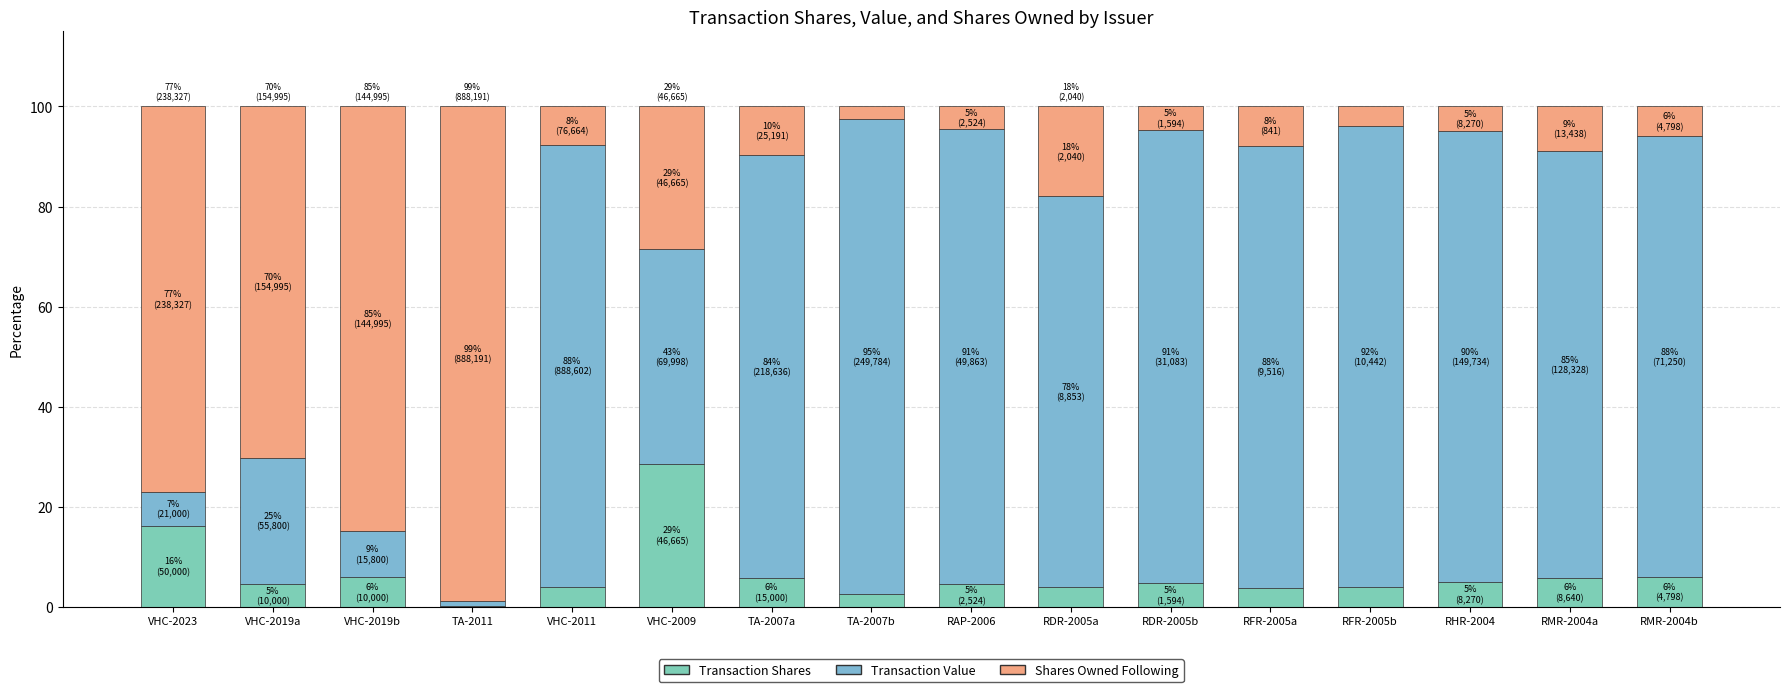

How many categories are shown in the chart?

16